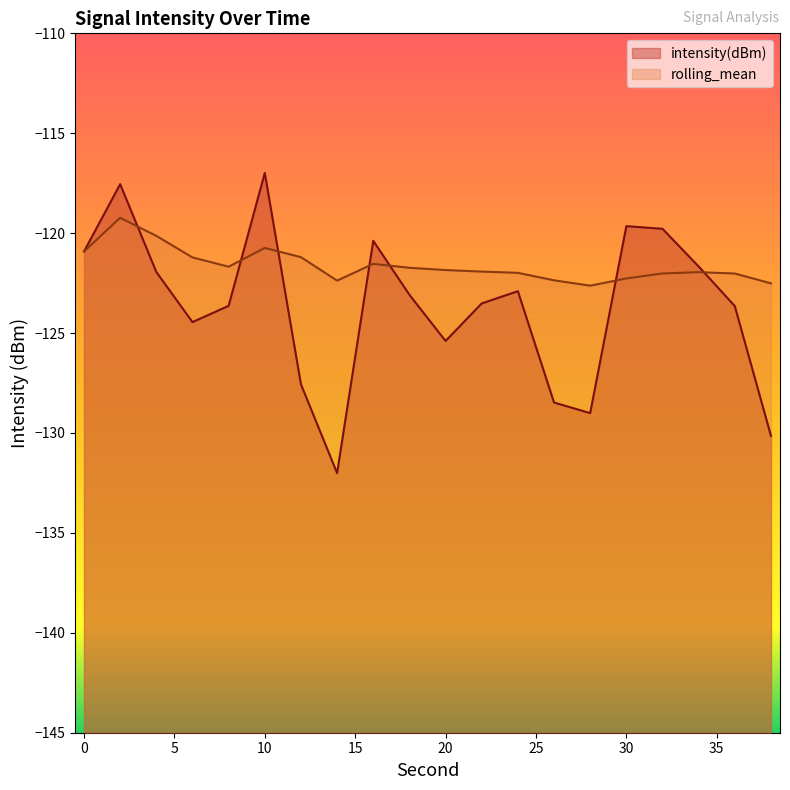

Which has a higher value, 26 or 12?

12